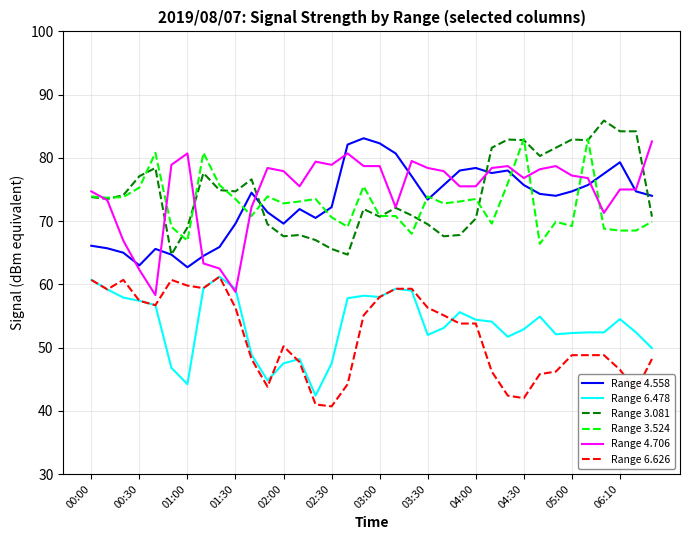

True or false: Range 4.558 and Range 6.478 cross at least once.

False